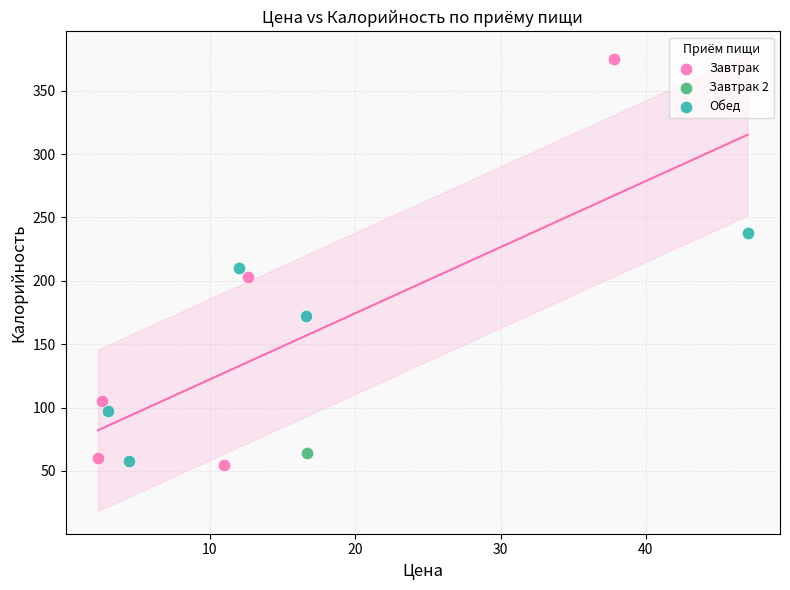

What are all the series names shown in the legend?

Завтрак, Завтрак 2, Обед